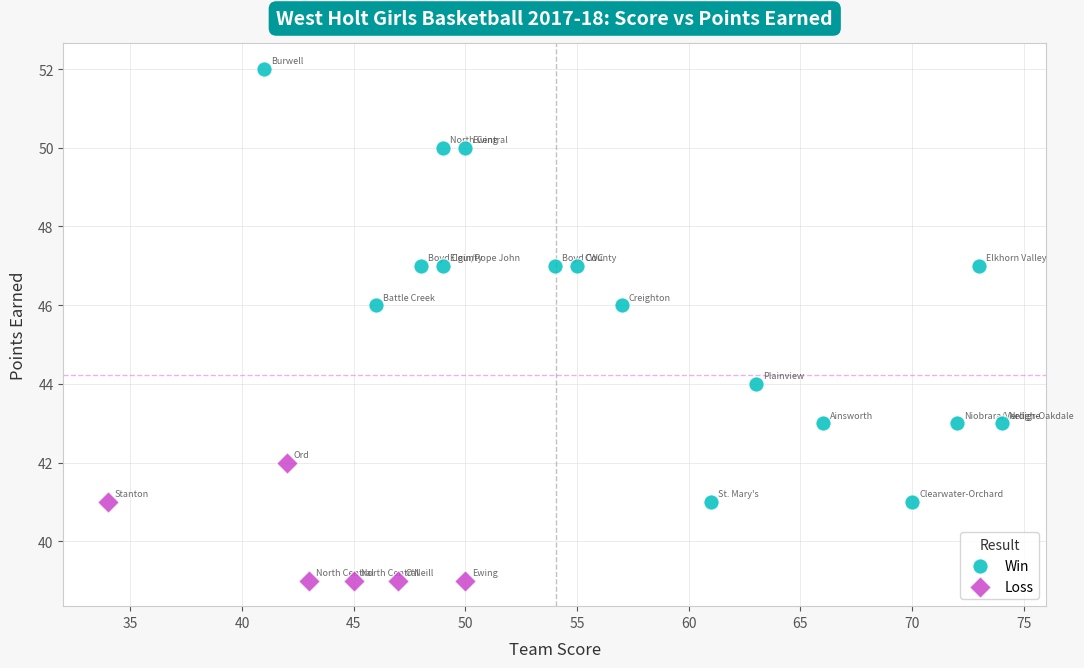

What are all the series names shown in the legend?

Win, Loss